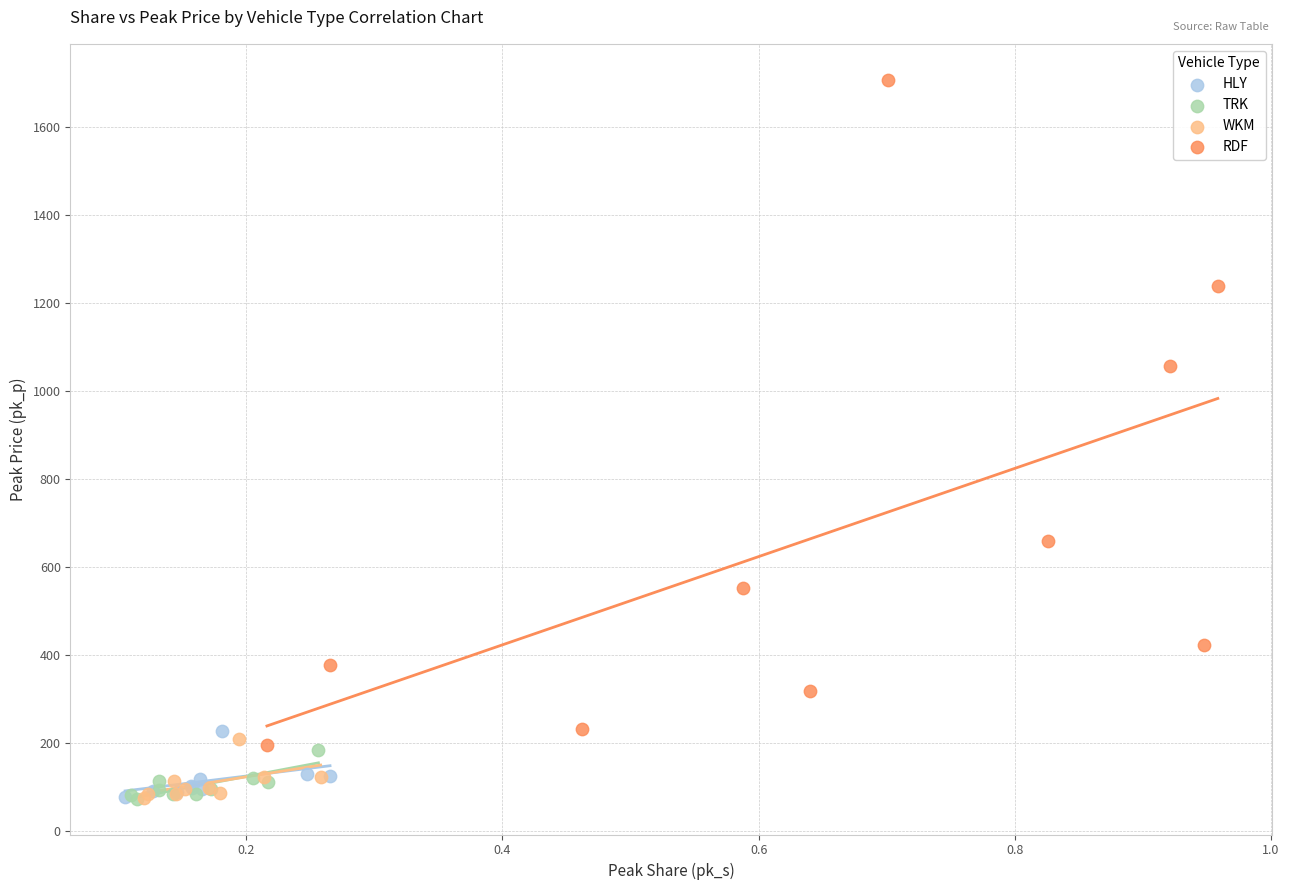

Which series reaches the maximum Y coordinate?

RDF